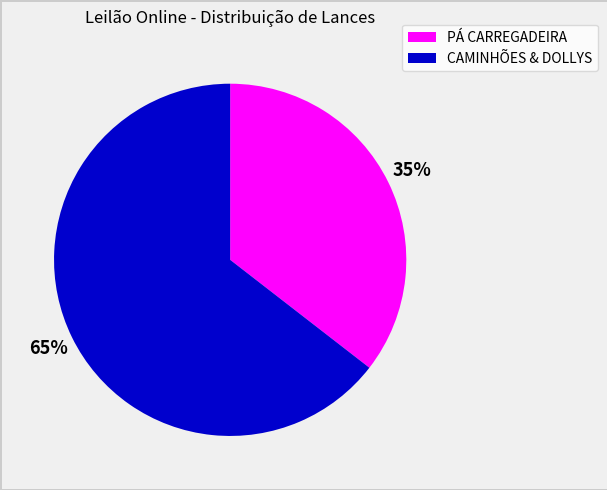

Does any single category account for the majority?

Yes